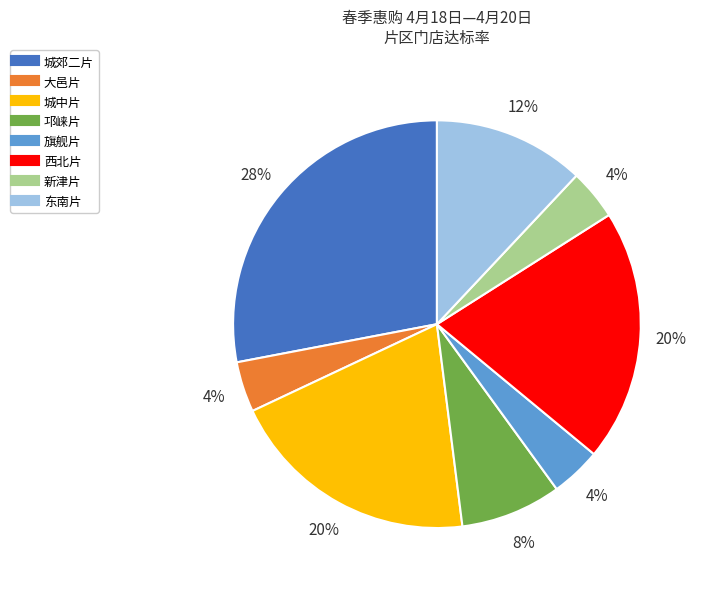

What percentage is the 新津片 slice, to the nearest percent?

4%